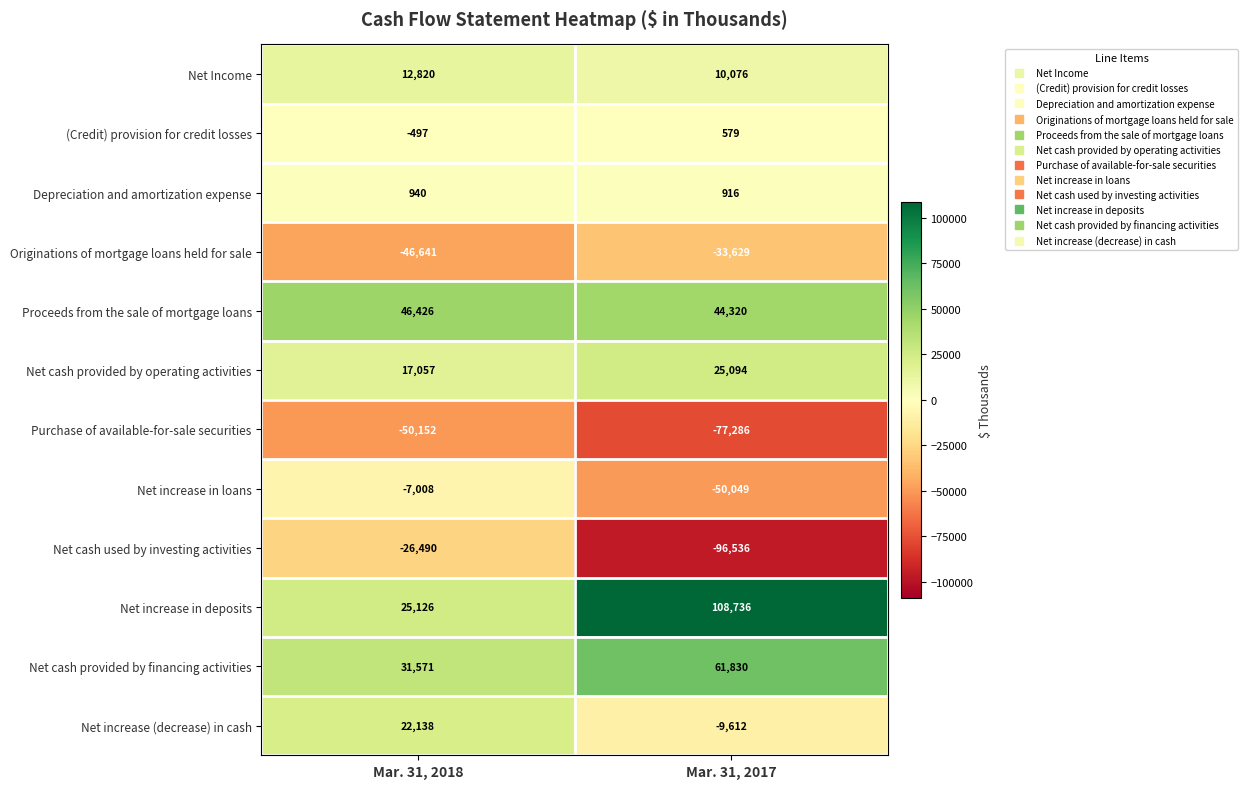

Is it true that Purchase of available-for-sale securities equals -77286 at Mar. 31, 2017?

True